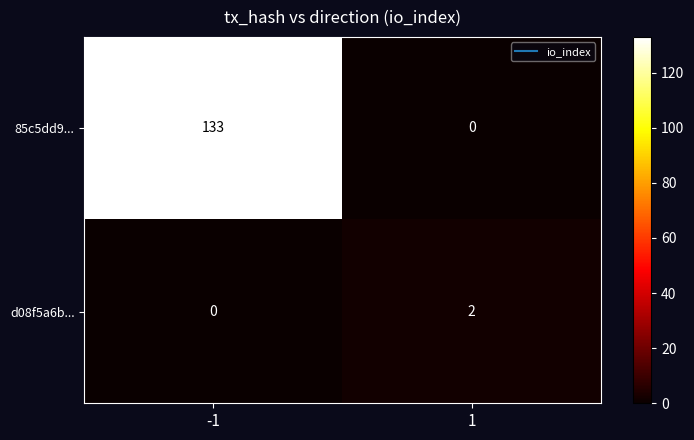

List the series in order of their peak value, highest first.

85c5dd9..., d08f5a6b...